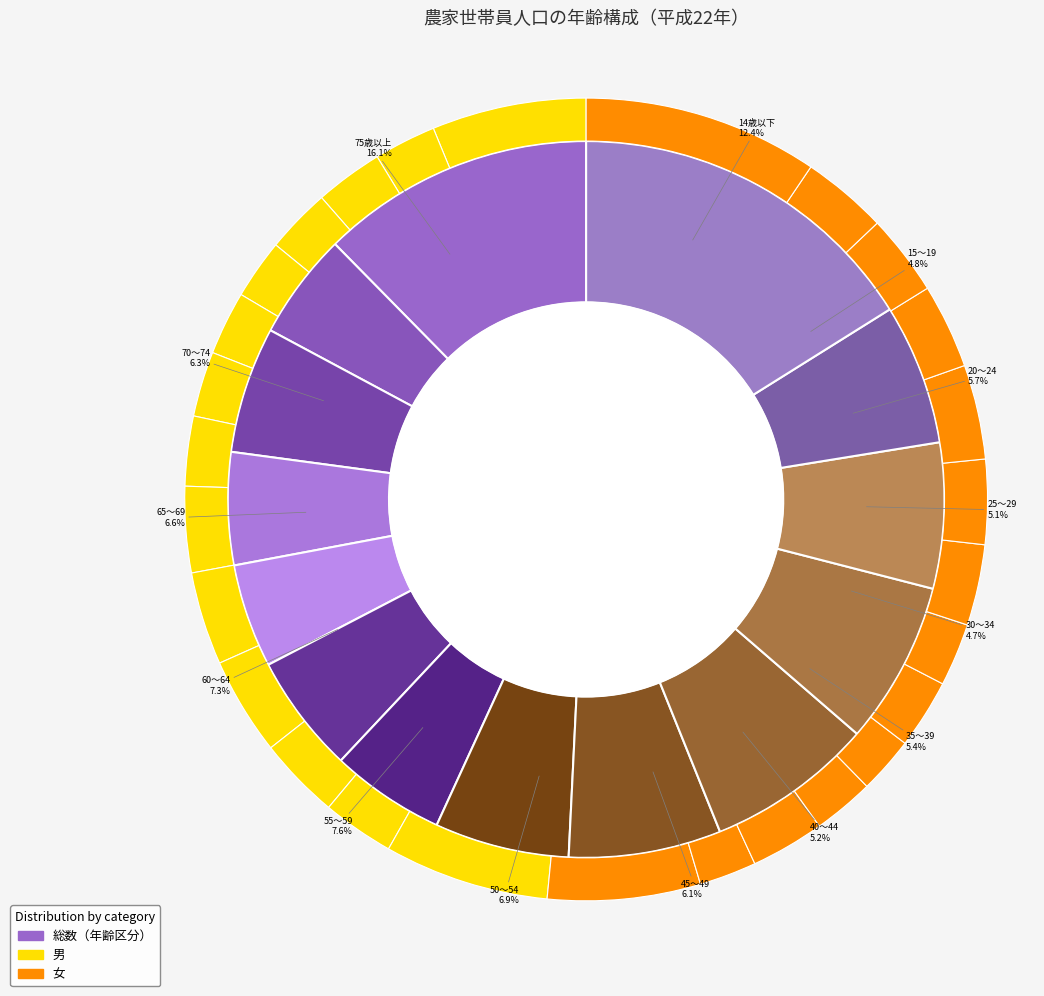

How many segments does this pie chart have?

14